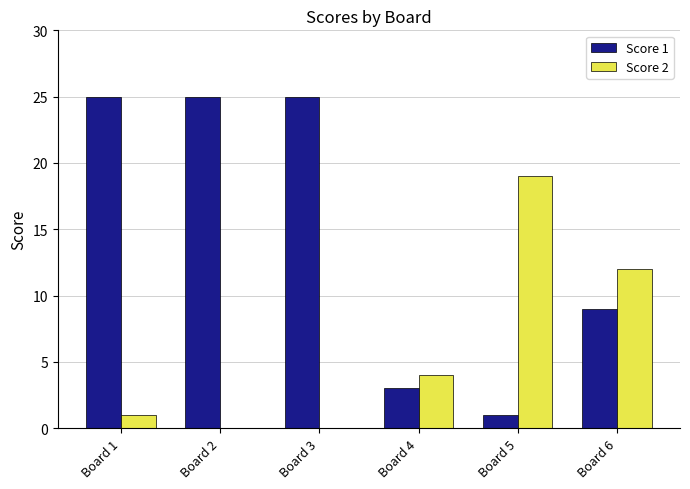

What are all the series names shown in the legend?

Score 1, Score 2